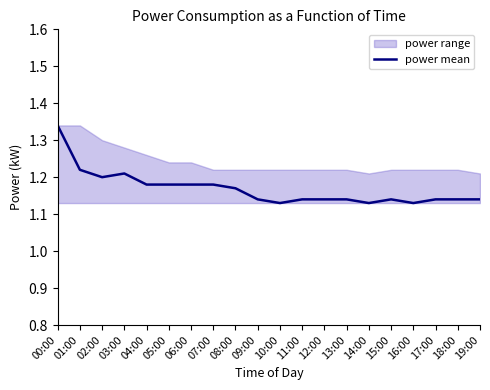

True or false: the data shows 1.7 at 08:00.

False